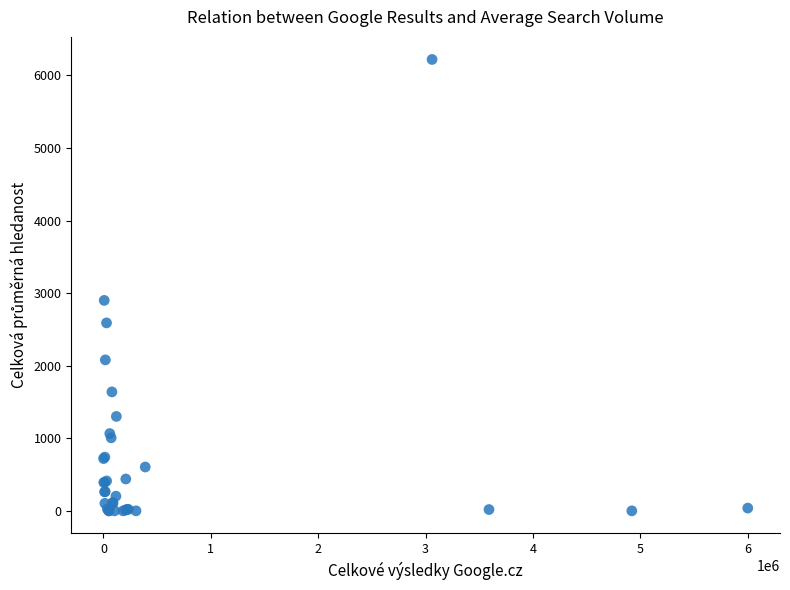

What Y value in the scatter plot is closest to 3110?

2900